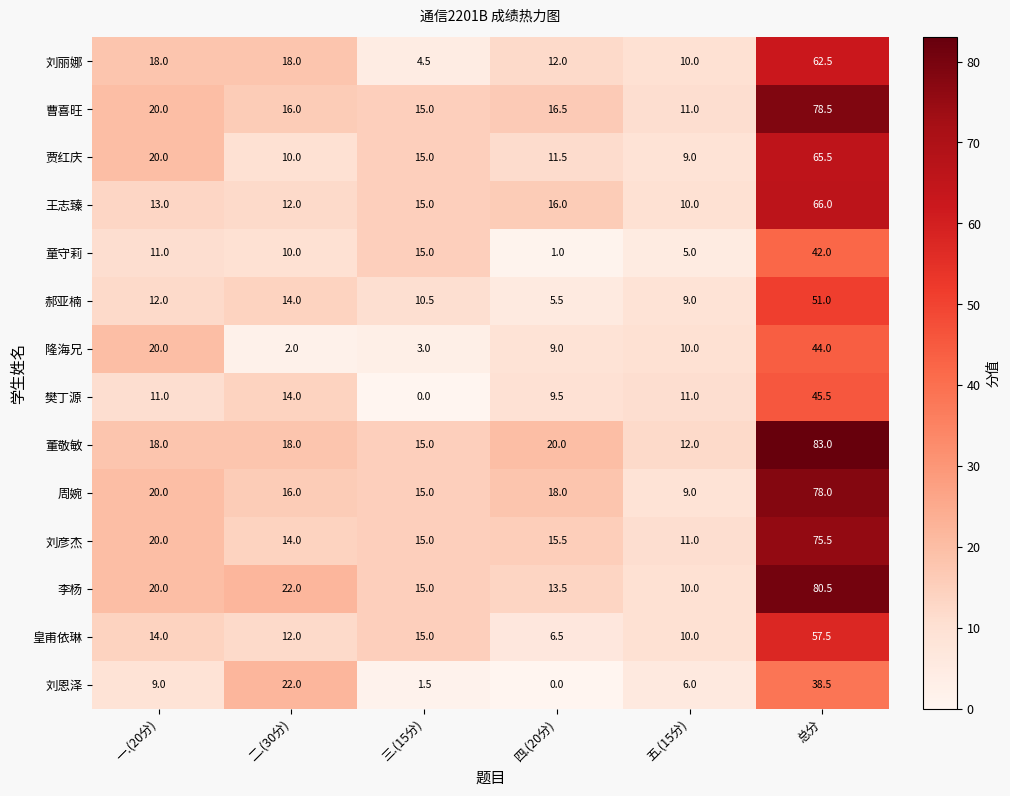

Which category has the lowest value in the 曹喜旺 series?

五.(15分)